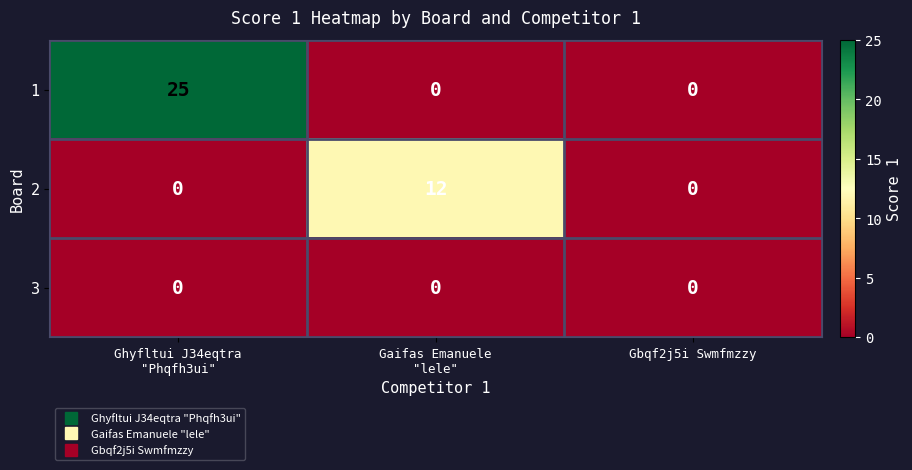

Rank the series by their average value, from highest to lowest.

1, 2, 3